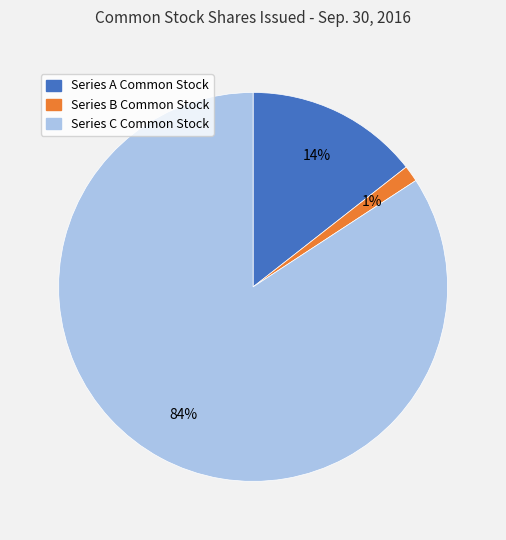

To the nearest percent, what percentage of the pie is Series A Common Stock?

14%